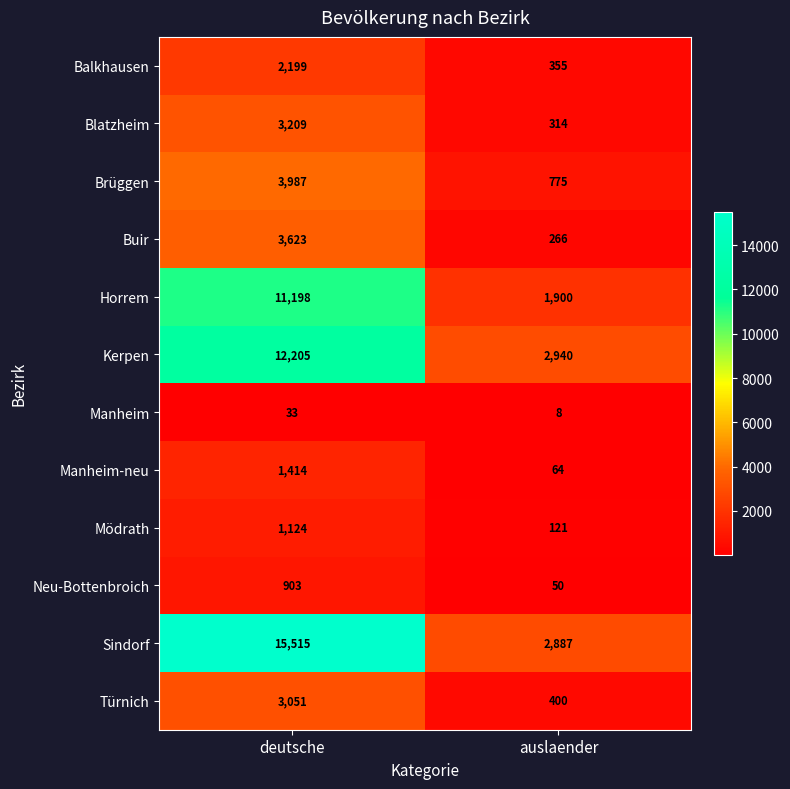

Reading right to left, extract all data points from this chart.

Balkhausen: auslaender=355	deutsche=2199
Blatzheim: auslaender=314	deutsche=3209
Brüggen: auslaender=775	deutsche=3987
Buir: auslaender=266	deutsche=3623
Horrem: auslaender=1900	deutsche=11198
Kerpen: auslaender=2940	deutsche=12205
Manheim: auslaender=8	deutsche=33
Manheim-neu: auslaender=64	deutsche=1414
Mödrath: auslaender=121	deutsche=1124
Neu-Bottenbroich: auslaender=50	deutsche=903
Sindorf: auslaender=2887	deutsche=15515
Türnich: auslaender=400	deutsche=3051